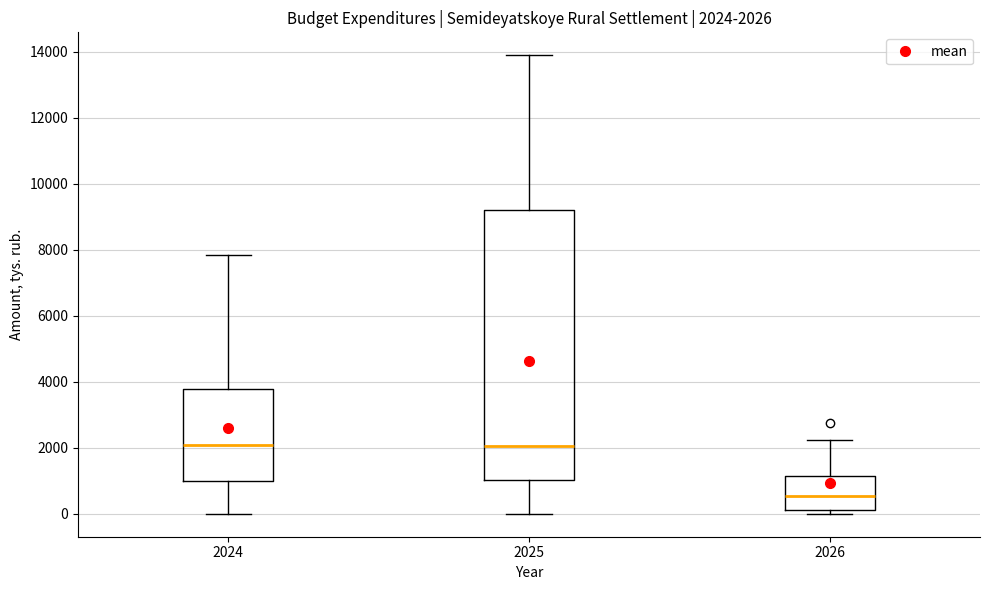

Comparing the boxes themselves (not the whiskers), which one is the tallest?

2025